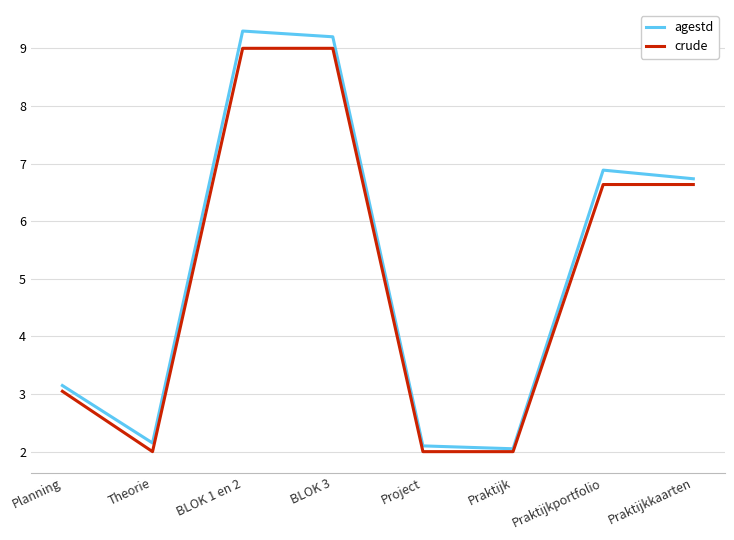

What is the total value across all series at BLOK 3?

18.2